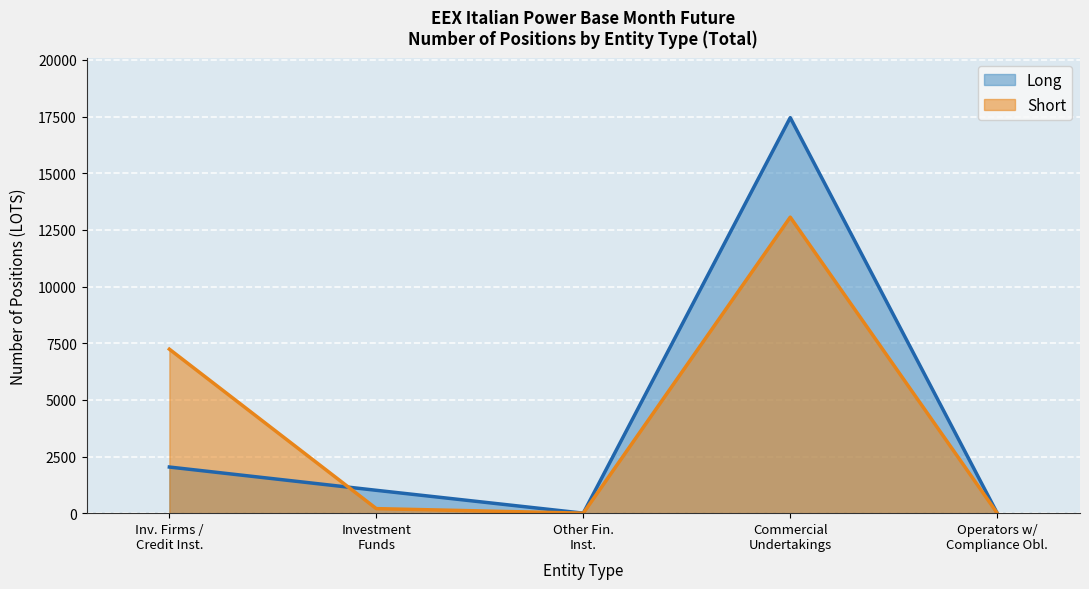

What is the approximate value of Long at Investment Funds?

1009